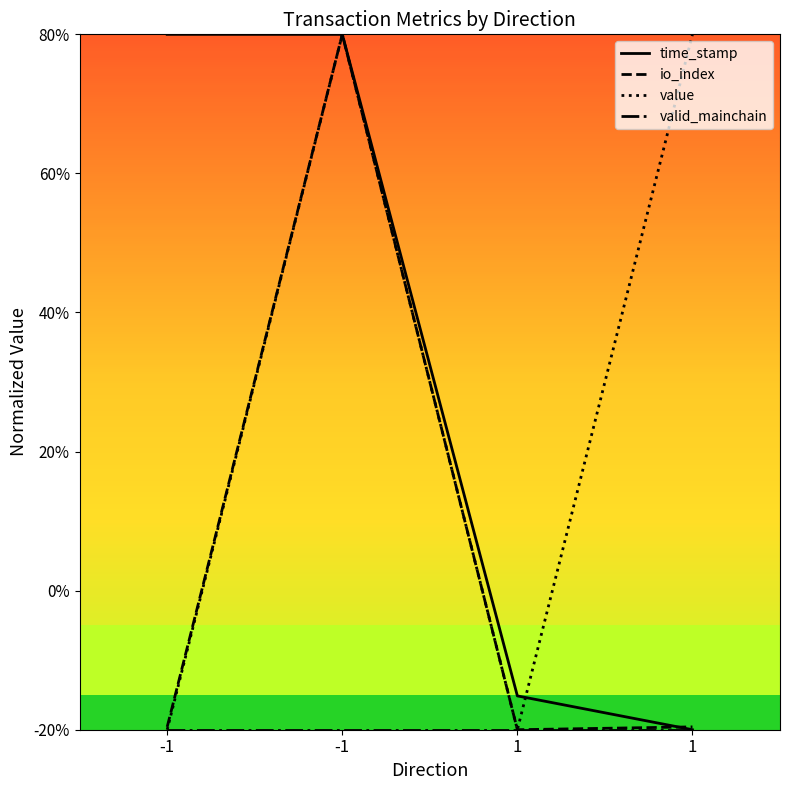

At how many categories does at least one series exceed 0?

4